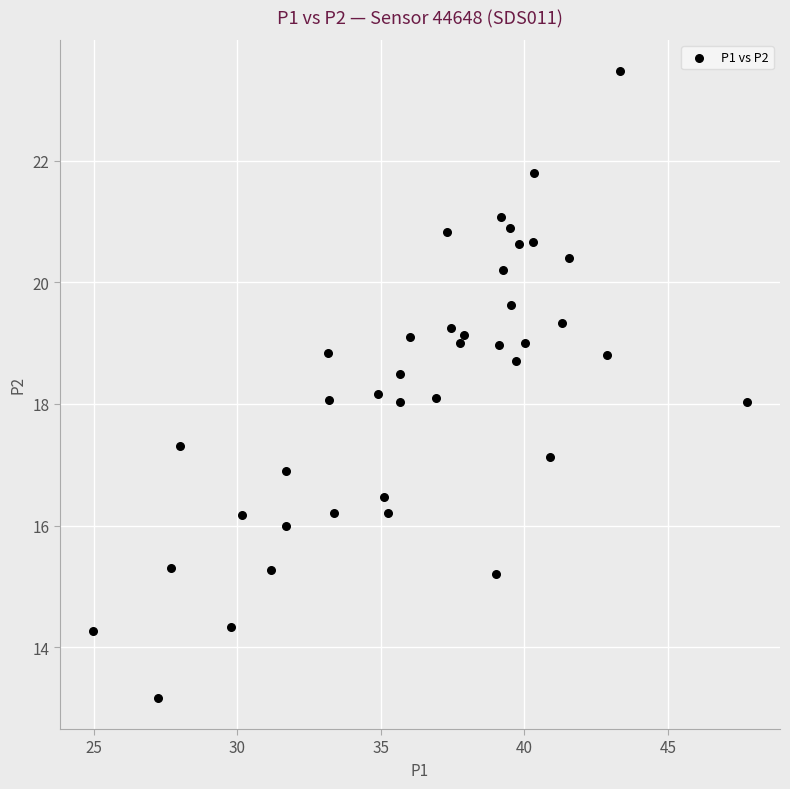

What is the range of Y values (max minus min)?

10.3